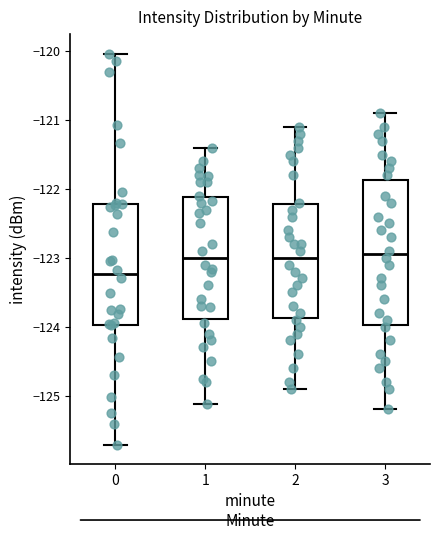

Where does the upper whisker of the box at x = 3 end on the y-axis? The values are not printed on the chart, so give them approximately, as read against the axis.

-120.9